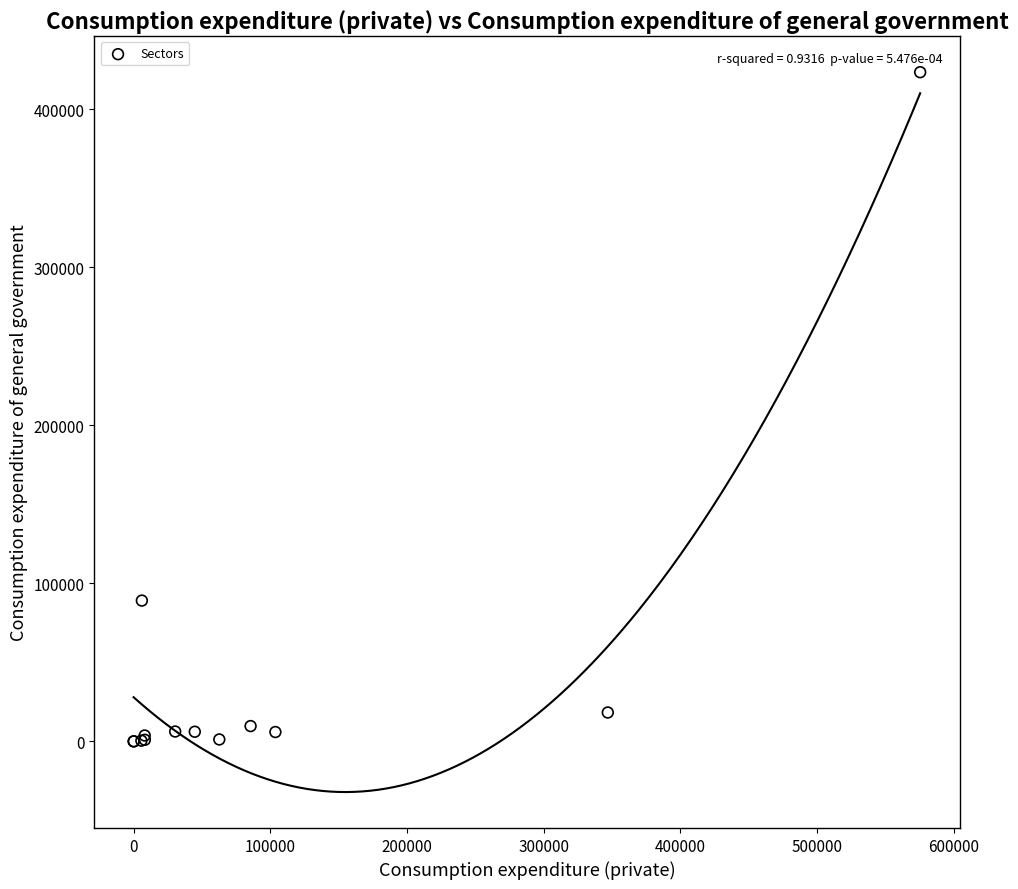

What Y value in the scatter plot is closest to 211671?

89074.9